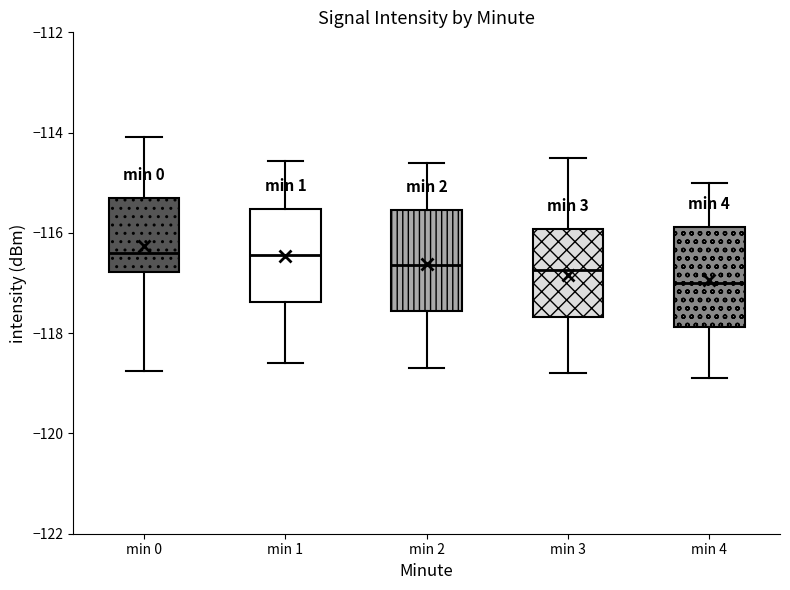

Where is the lower edge of the box for min 1 on the y-axis? The values are not printed on the chart, so give them approximately, as read against the axis.

-117.4